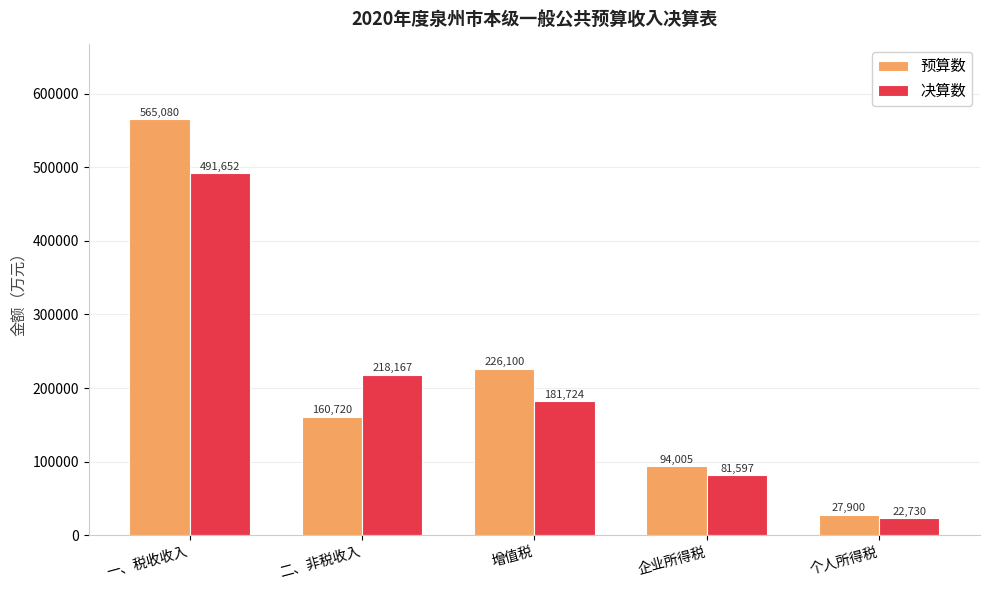

Is it true that 决算数 equals 286684 at 增值税?

False